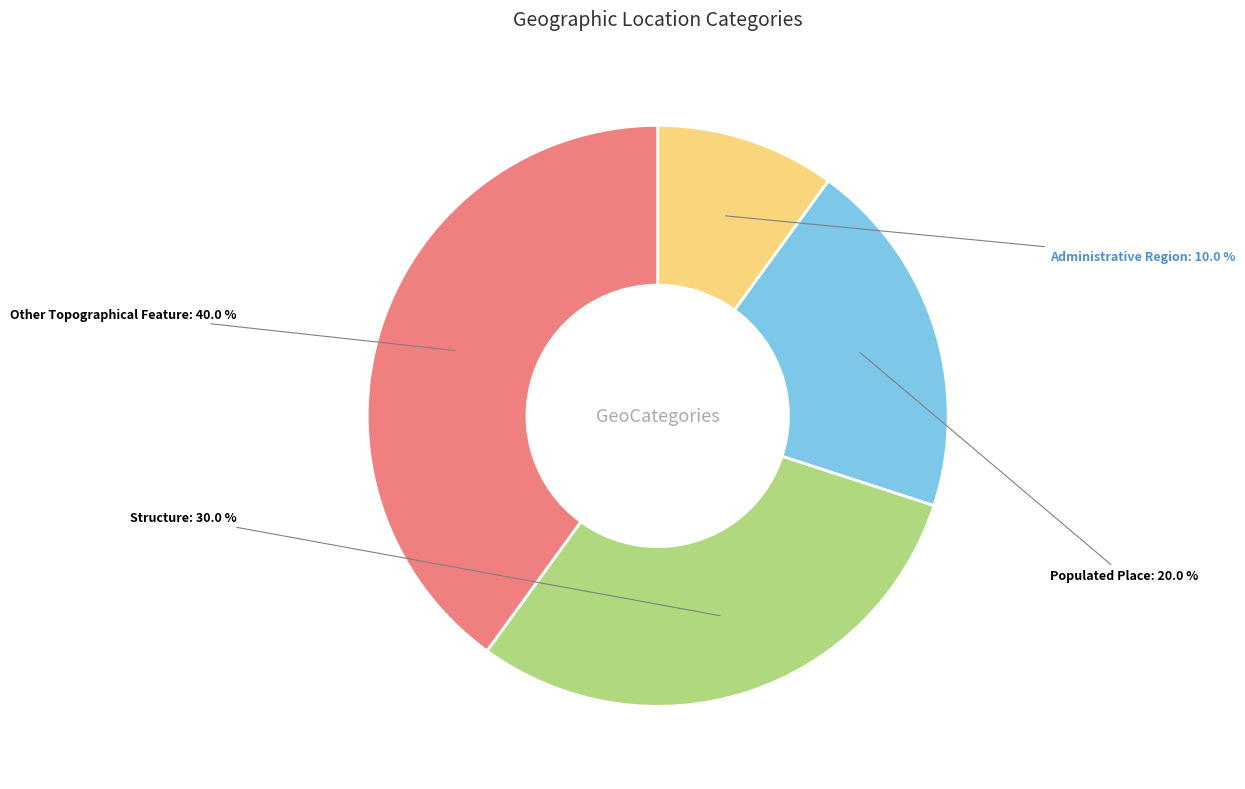

To the nearest percent, what is the difference between the largest and smallest slice percentages?

30%